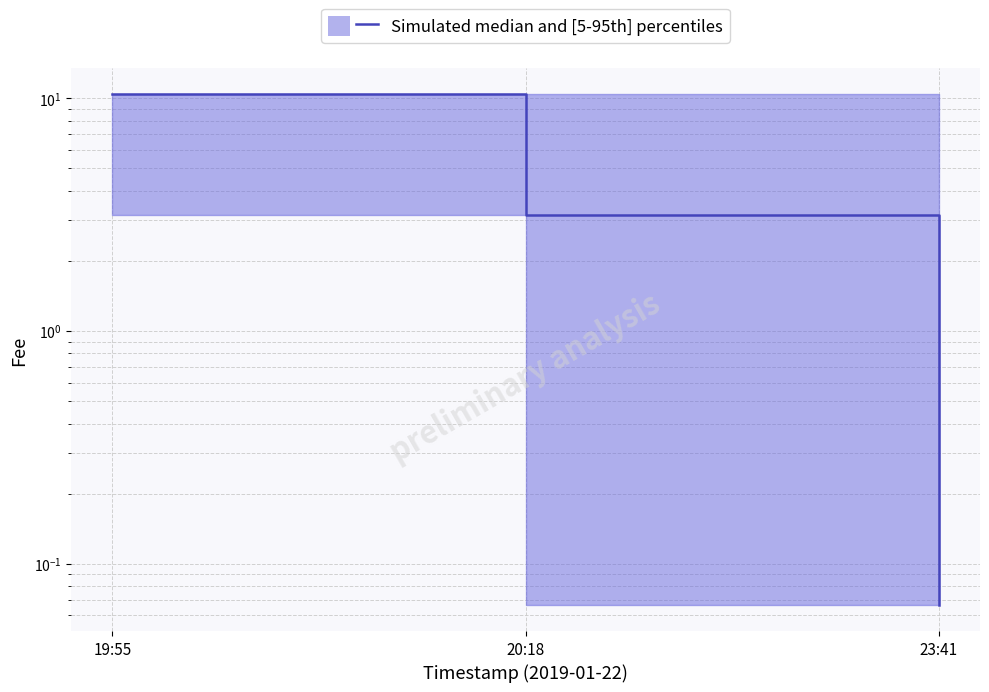

What is the sum of all values?

13.6